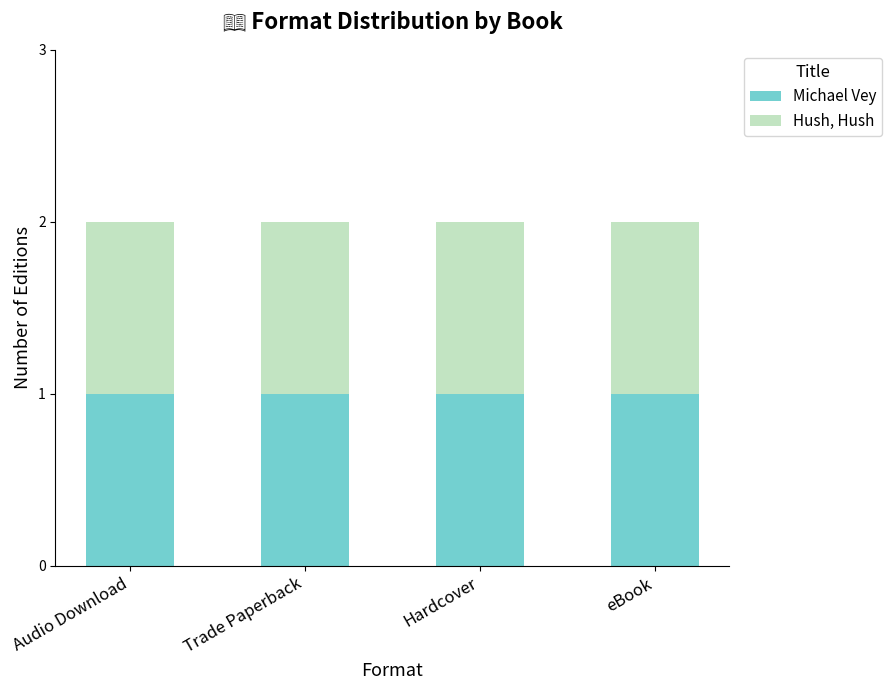

List the labels in order of Hush, Hush value, smallest first.

Hardcover, Audio Download, Trade Paperback, eBook